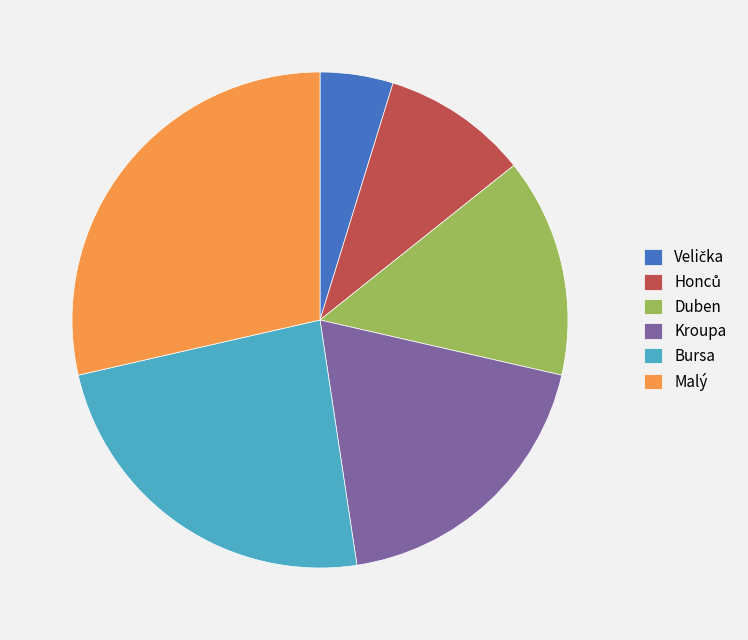

Approximately how many times larger is the value at Malý compared to Bursa?

1.2